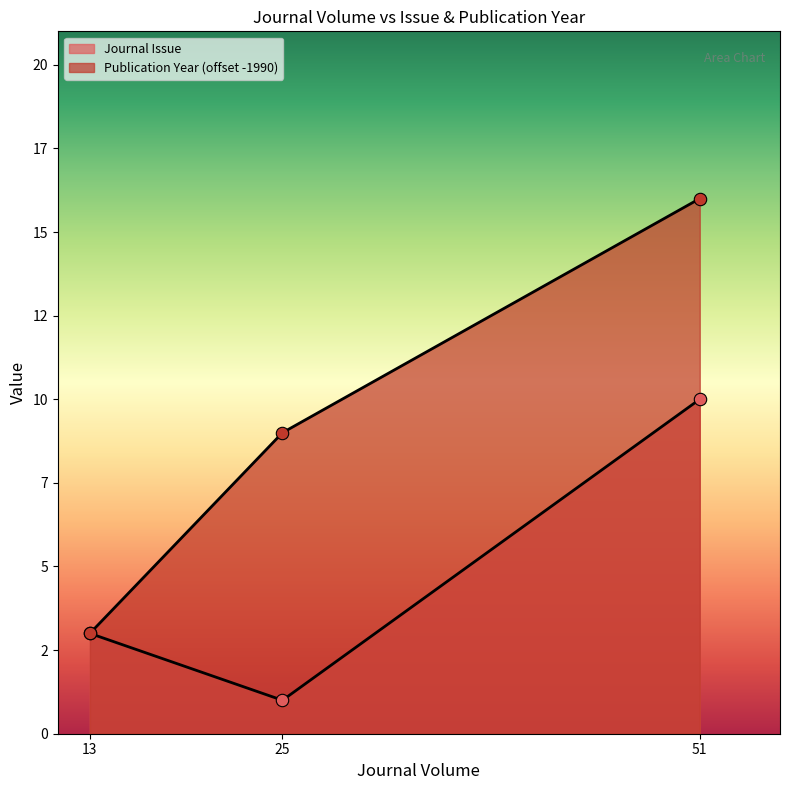

Which series contains the highest Y value?

Publication Year